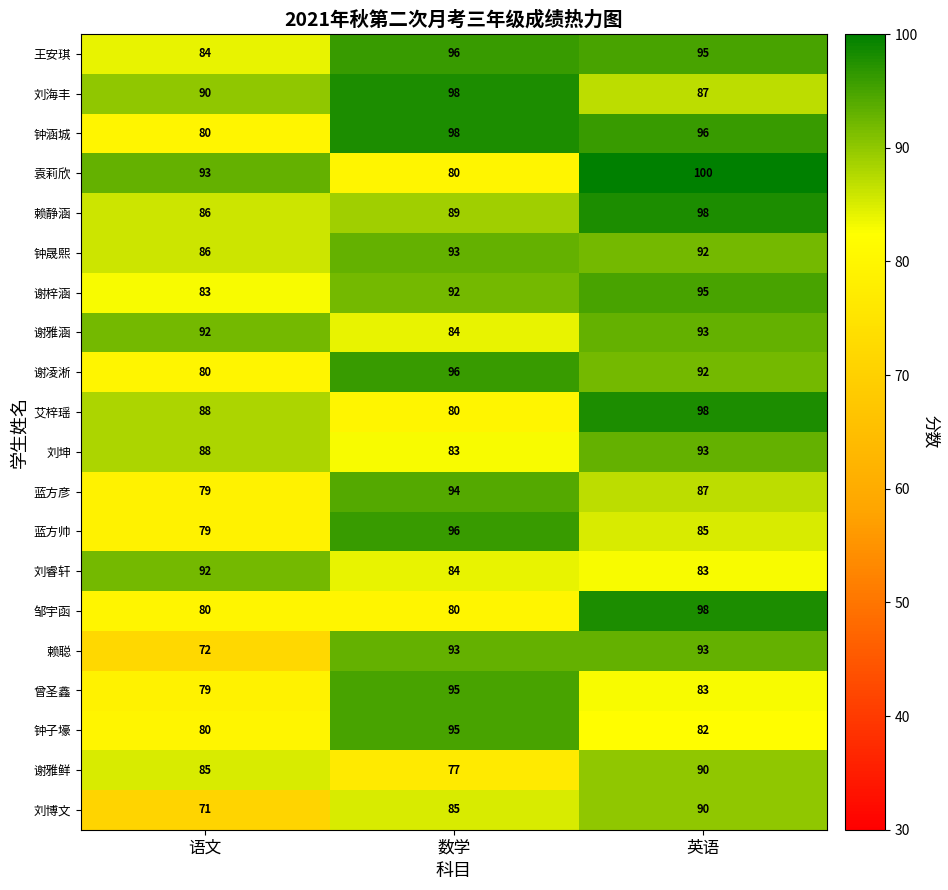

List the labels in order of 刘博文 value, largest first.

英语, 数学, 语文